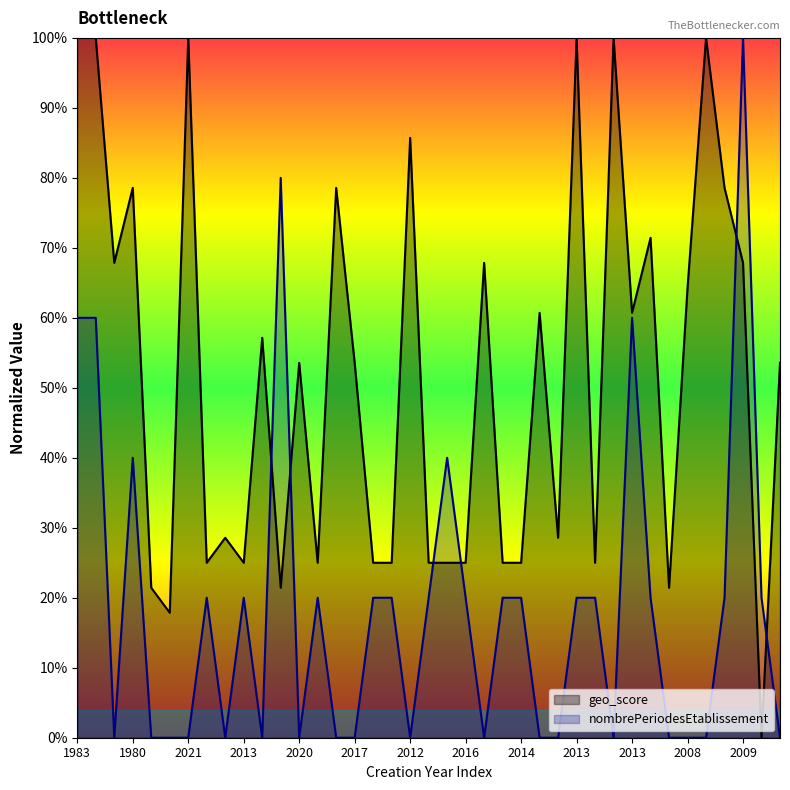

List the series in order of their overall mean, lowest first.

nombrePeriodesEtablissement, geo_score